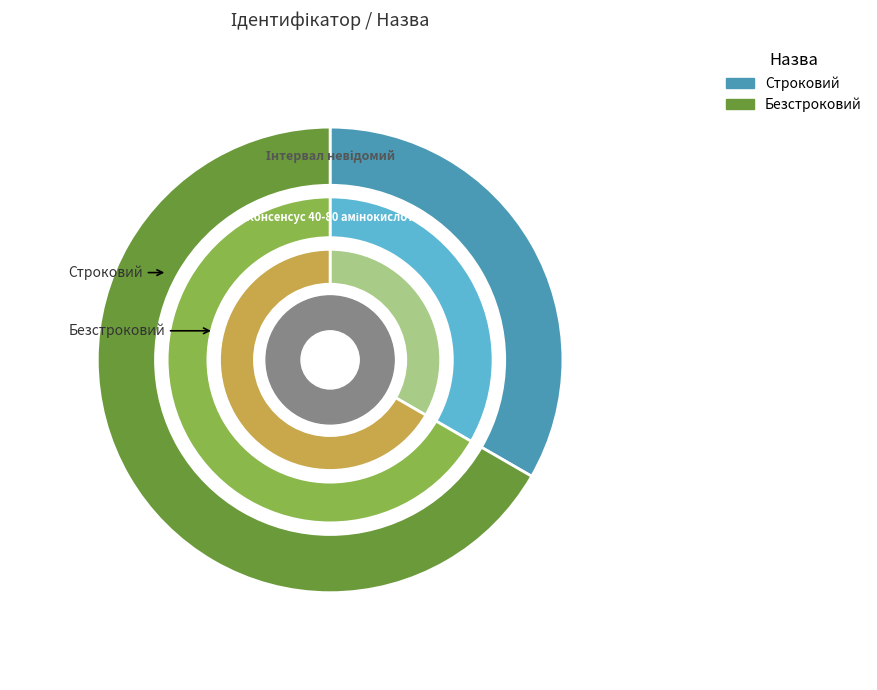

What is the total percentage of Безстроковий and Строковий?

100.0%